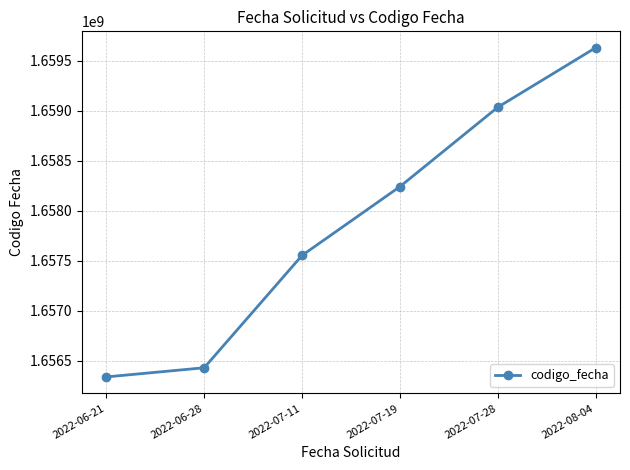

Between 2022-06-28 and 2022-06-21, which is larger?

2022-06-28